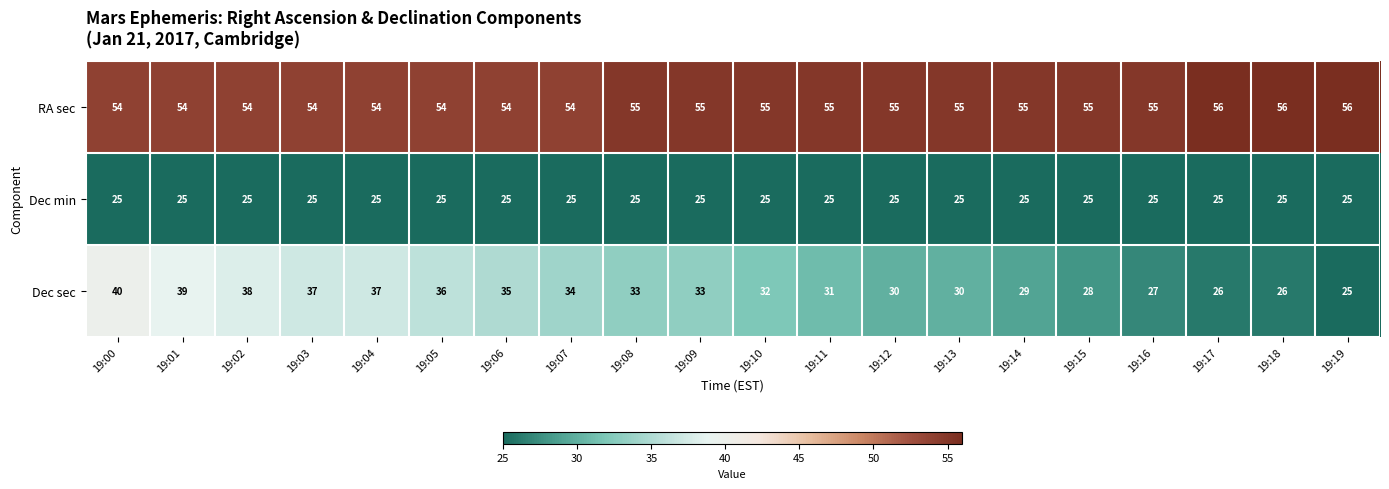

Which series has the widest spread of values?

Dec sec